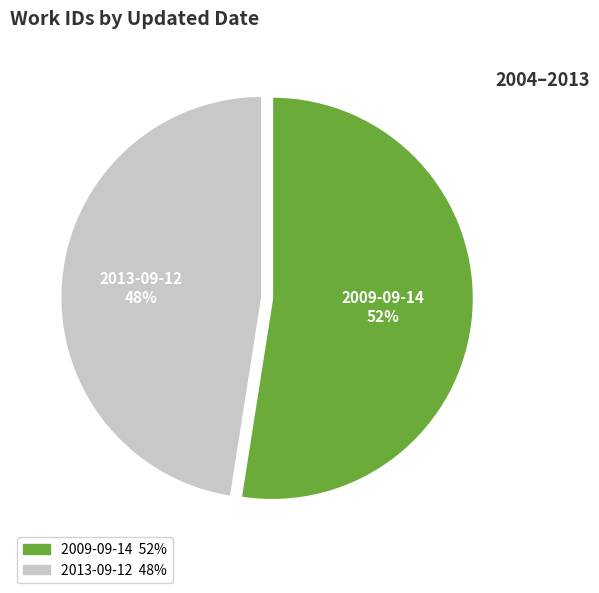

The 2013-09-12 slice represents 48% of the pie. True or false?

True